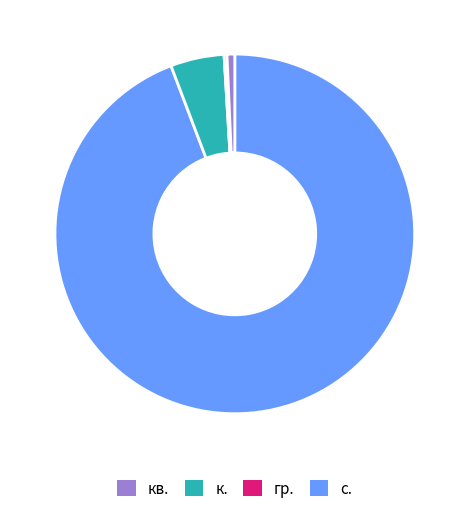

Does any single category account for the majority?

Yes